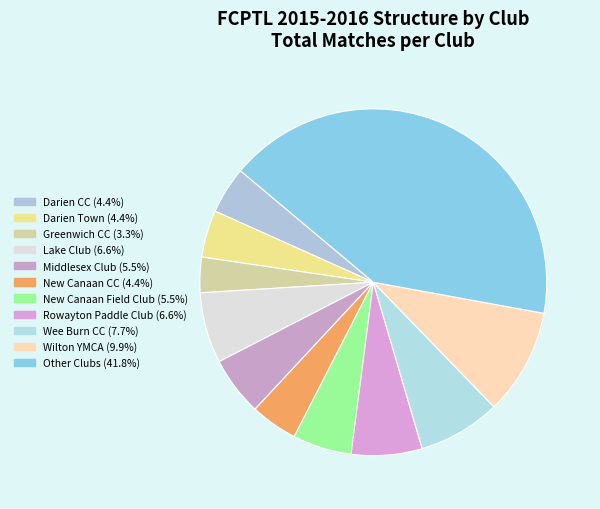

What percentage is NOT represented by Wilton YMCA?

90.1%